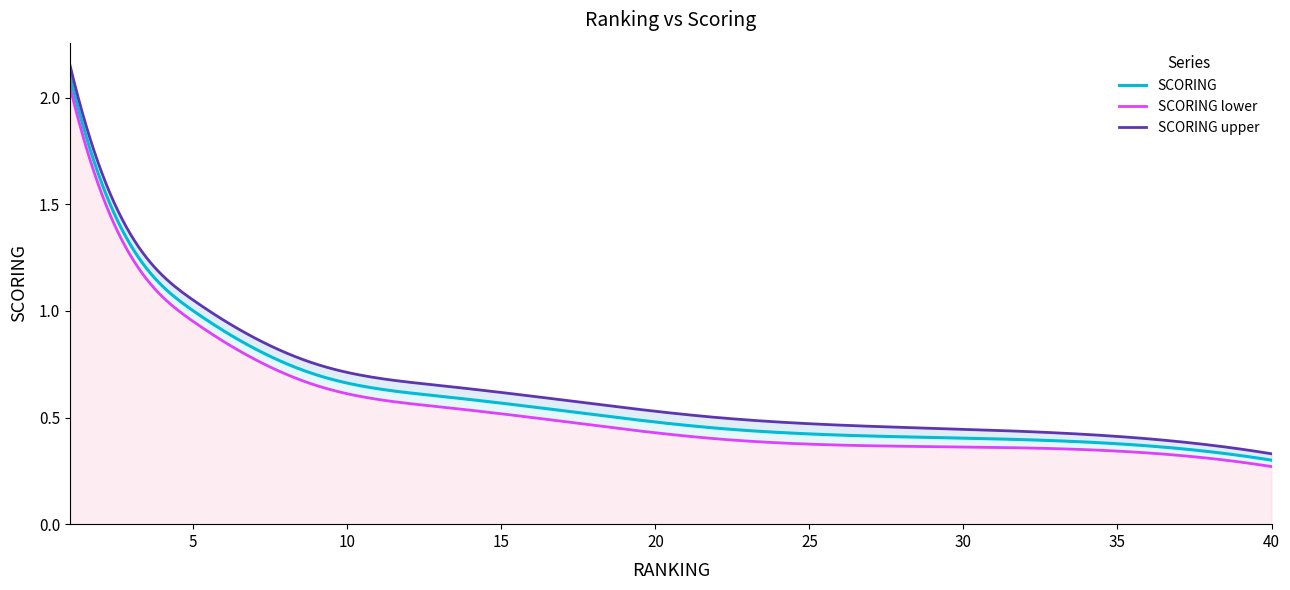

Between 13 and 5, which is larger?

5